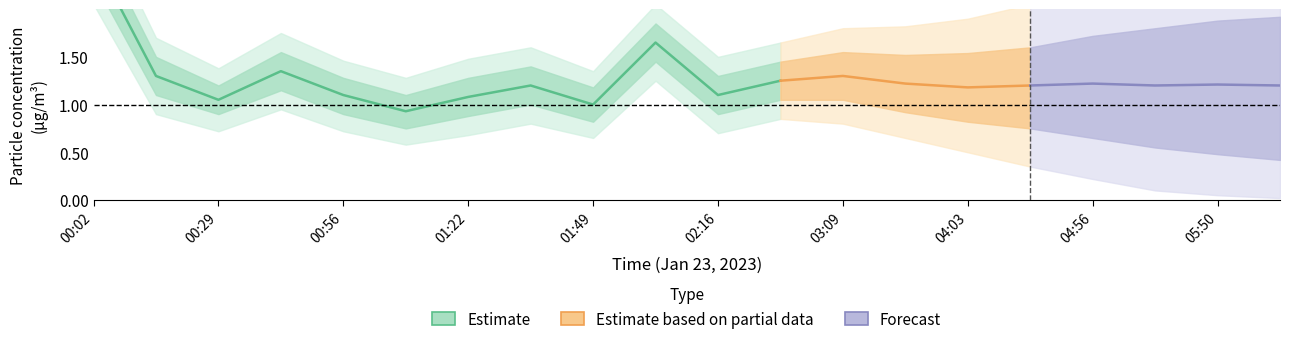

In SDS_P1, how many points are lower than both neighbors (excluding endpoints)?

7